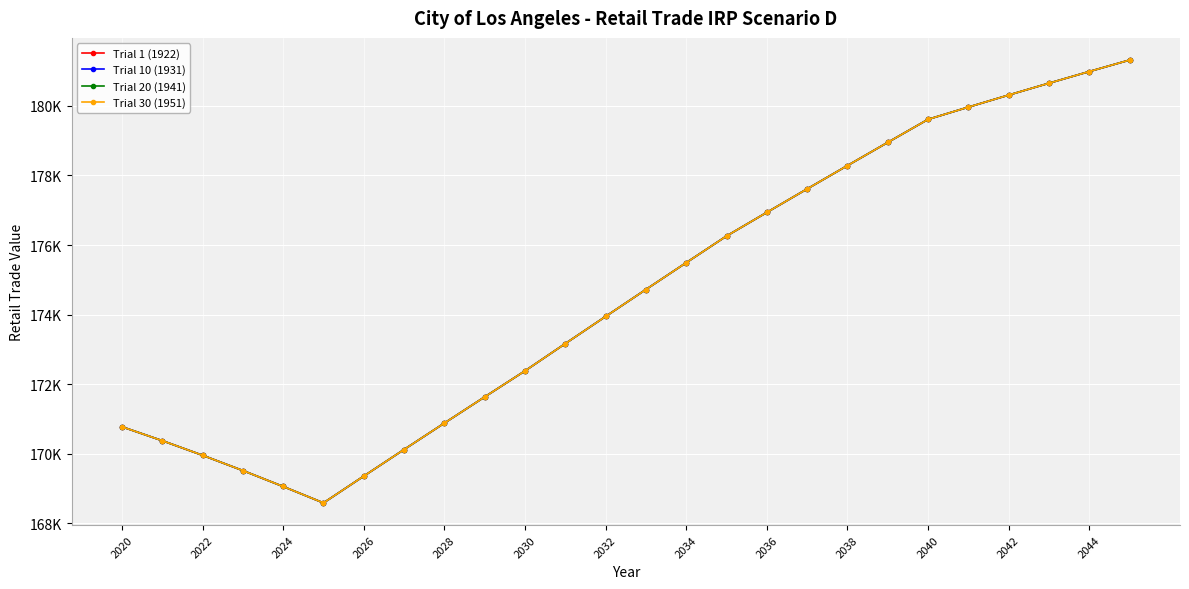

Reading right to left, what are all the values shown in this chart?

Trial 1 (1922): 181318.4	180988.3	180652.8	180311.8	179965.2	179612.9	178951.0	178284.8	177614.3	176939.4	176260.1	175493.9	174723.3	173948.2	173168.4	172384.0	171636.3	170883.0	170124.3	169359.9	168589.8	169061.7	169519.9	169959.1	170378.8	170778.7
Trial 10 (1931): 181318.4	180988.3	180652.8	180311.8	179965.2	179612.9	178951.0	178284.8	177614.3	176939.4	176260.1	175493.9	174723.3	173948.2	173168.4	172384.0	171636.3	170883.0	170124.3	169359.9	168589.8	169061.7	169519.9	169959.1	170378.8	170778.7
Trial 20 (1941): 181318.4	180988.3	180652.8	180311.8	179965.2	179612.9	178951.0	178284.8	177614.3	176939.4	176260.1	175493.9	174723.3	173948.2	173168.4	172384.0	171636.3	170883.0	170124.3	169359.9	168589.8	169061.7	169519.9	169959.1	170378.8	170778.7
Trial 30 (1951): 181318.4	180988.3	180652.8	180311.8	179965.2	179612.9	178951.0	178284.8	177614.3	176939.4	176260.1	175493.9	174723.3	173948.2	173168.4	172384.0	171636.3	170883.0	170124.3	169359.9	168589.8	169061.7	169519.9	169959.1	170378.8	170778.7